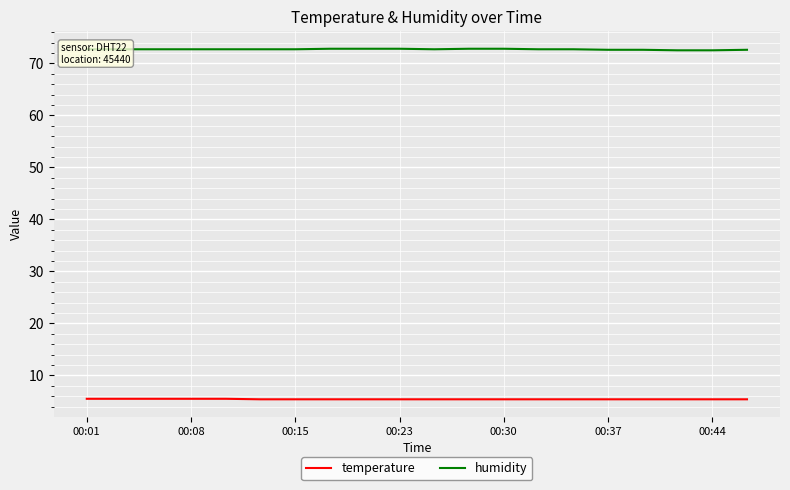

Which series has the largest total across all categories?

humidity